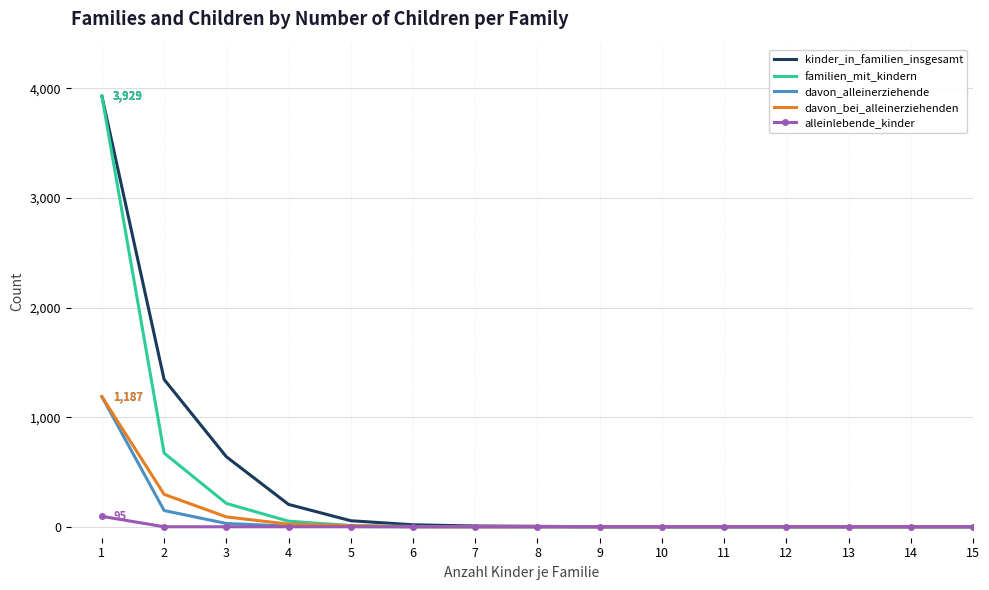

What is the maximum value for alleinlebende_kinder?

95